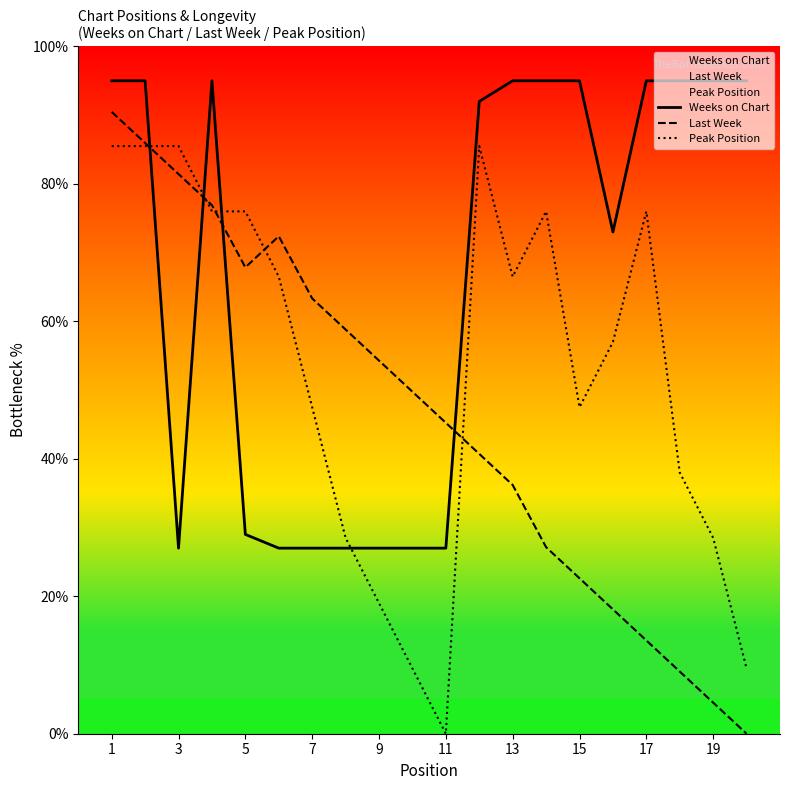

What is the sum of all Peak Position values?

1064.0